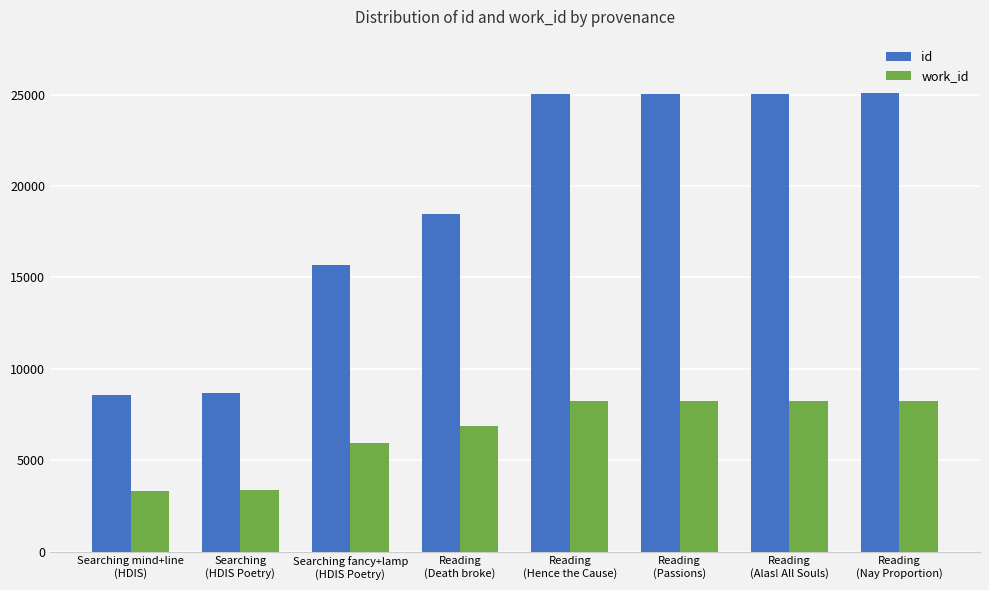

What is the difference between the maximum and minimum values in the work_id series?

4891